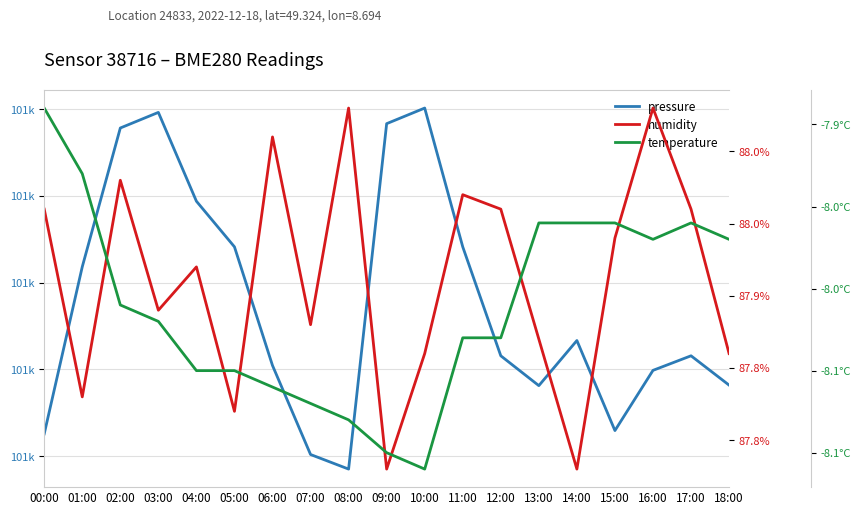

What position from the right is 13:00?

6